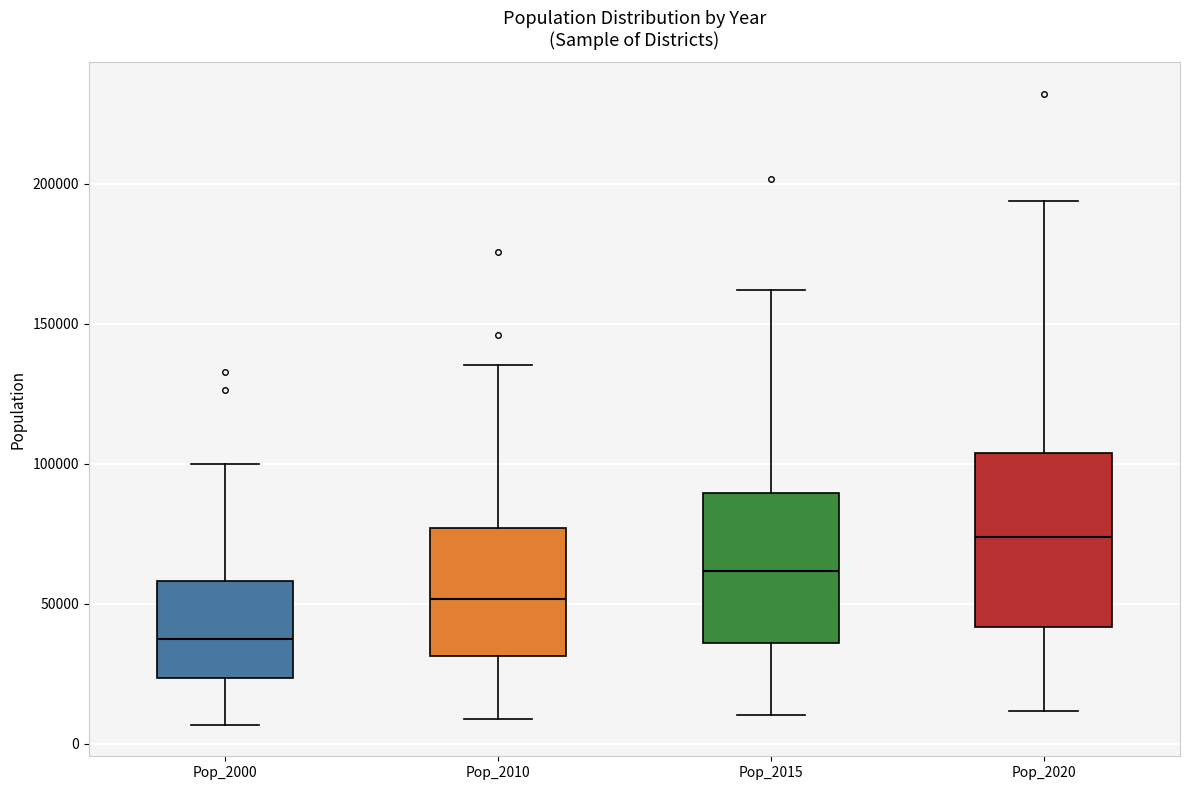

Which box has the highest median line?

Pop_2020